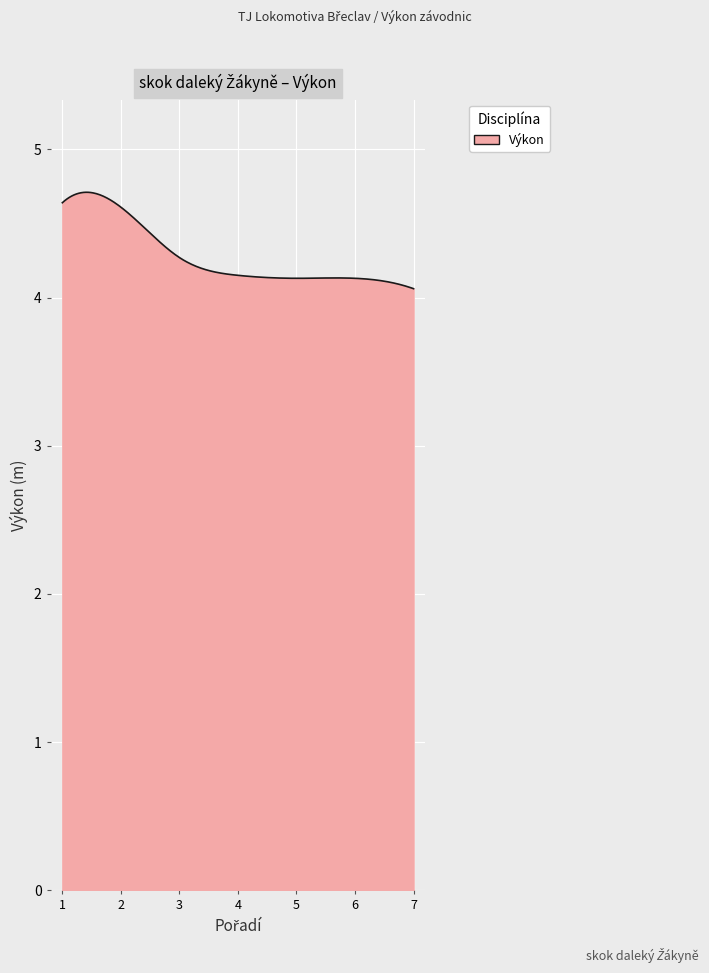

Does the chart have visible grid lines?

Yes